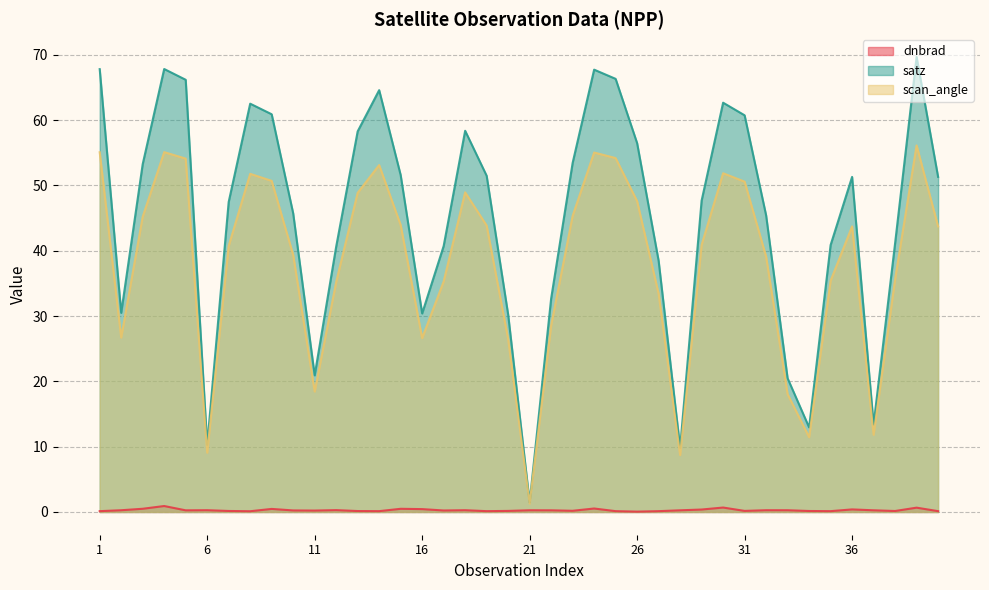

Rank the series by their maximum value, from highest to lowest.

satz, scan_angle, dnbrad